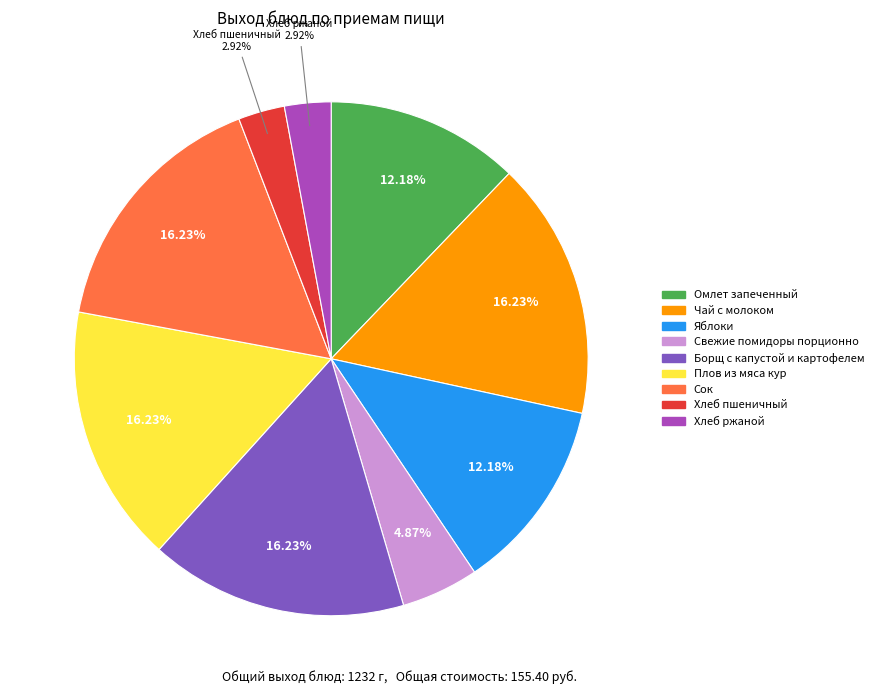

The Хлеб пшеничный slice represents 3% of the pie. True or false?

True